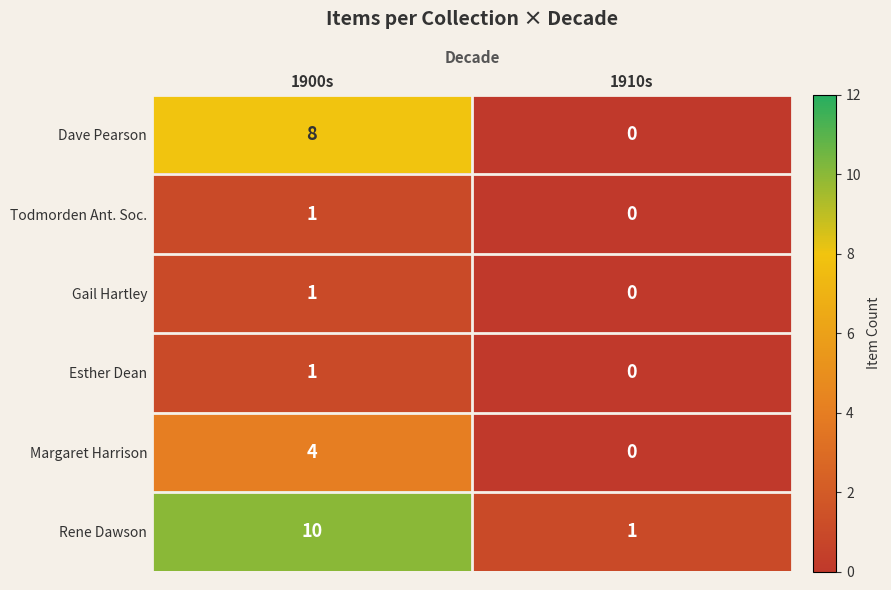

At which label is Rene Dawson closest to 5?

1910s